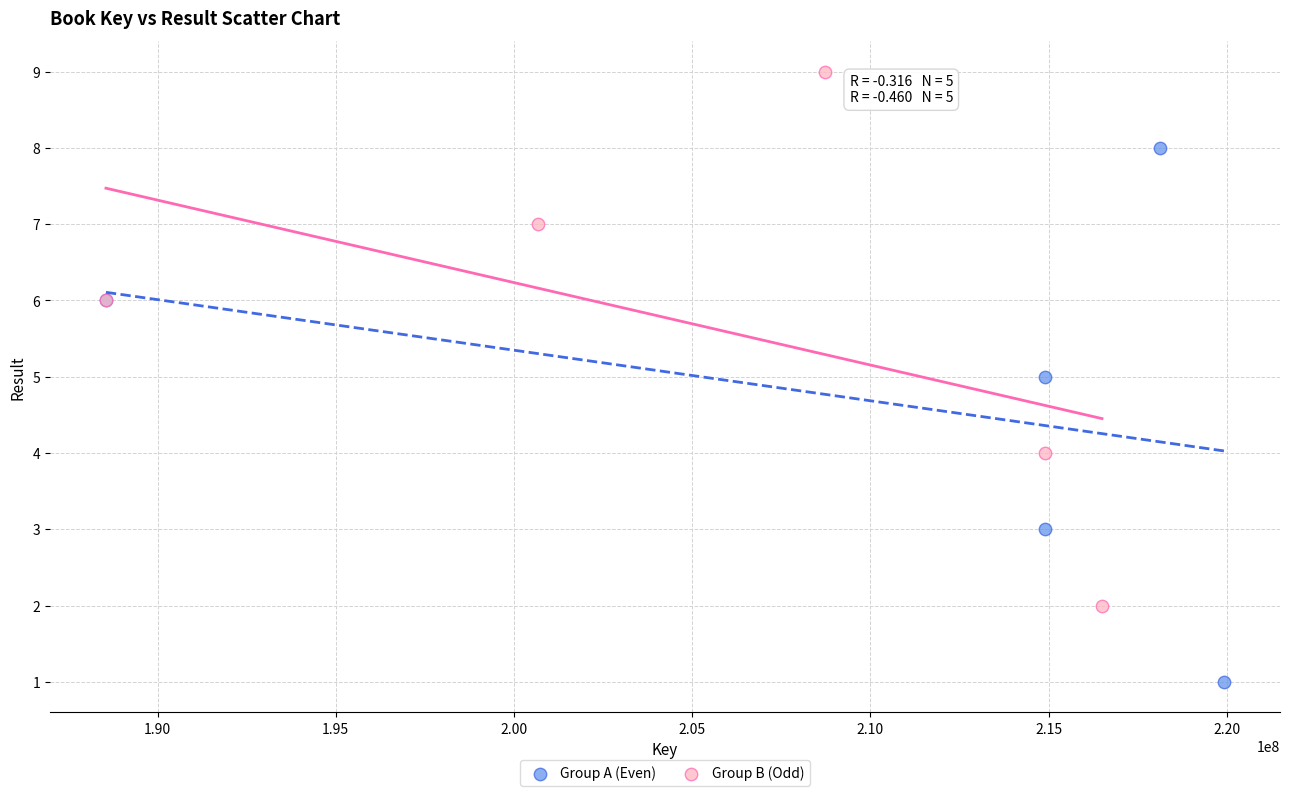

Which series reaches the maximum Y coordinate?

Group B (Odd)